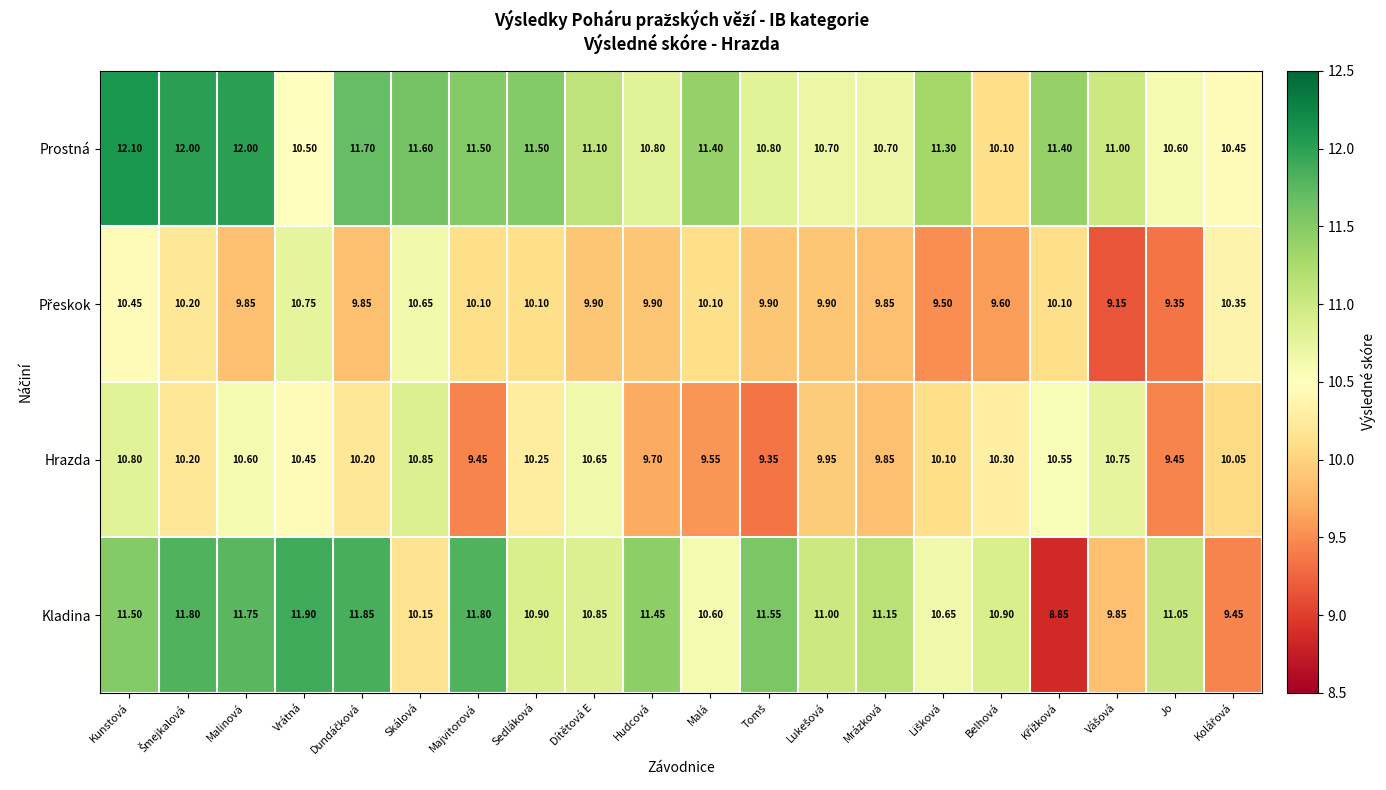

At which label does Kladina first exceed 11?

Kunstová